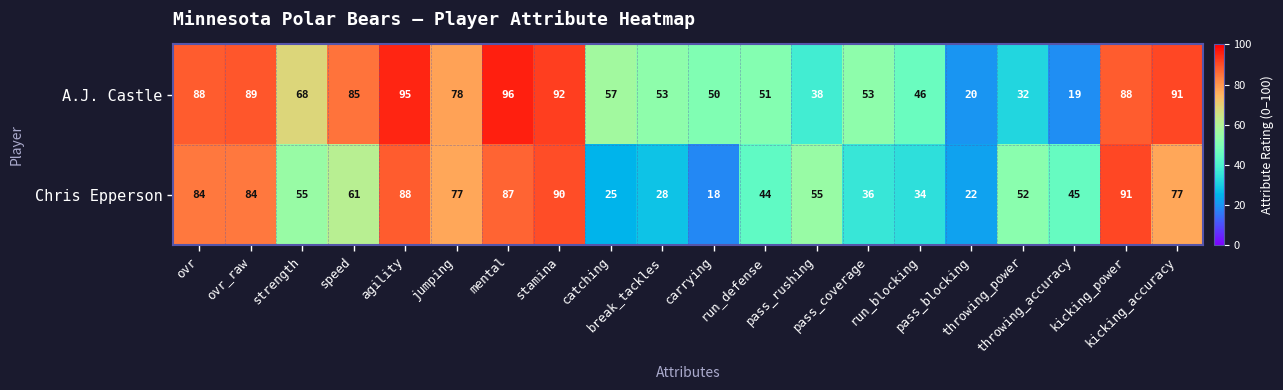

What is the lowest value of the A.J. Castle series?

19